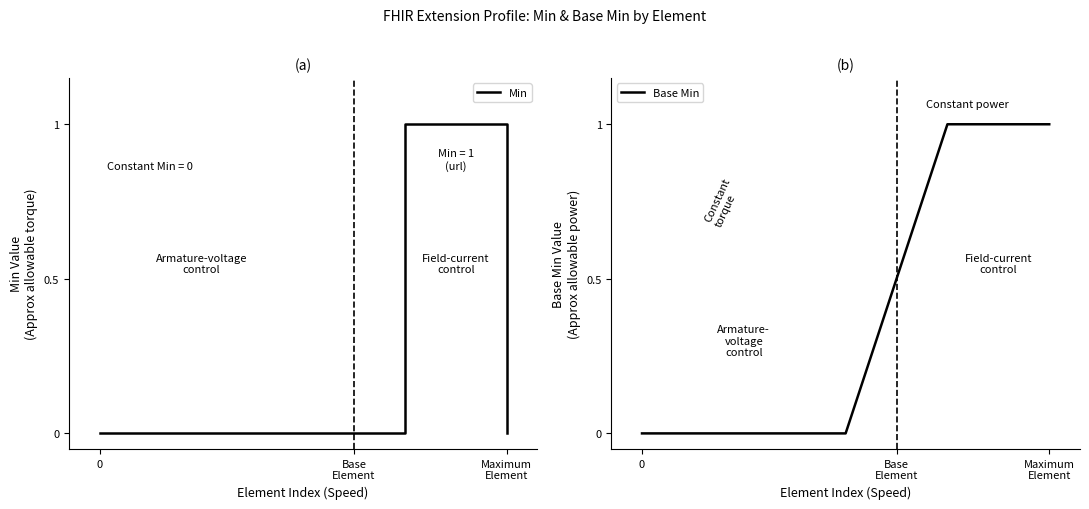

True or false: Min and Base Min cross at least once.

False